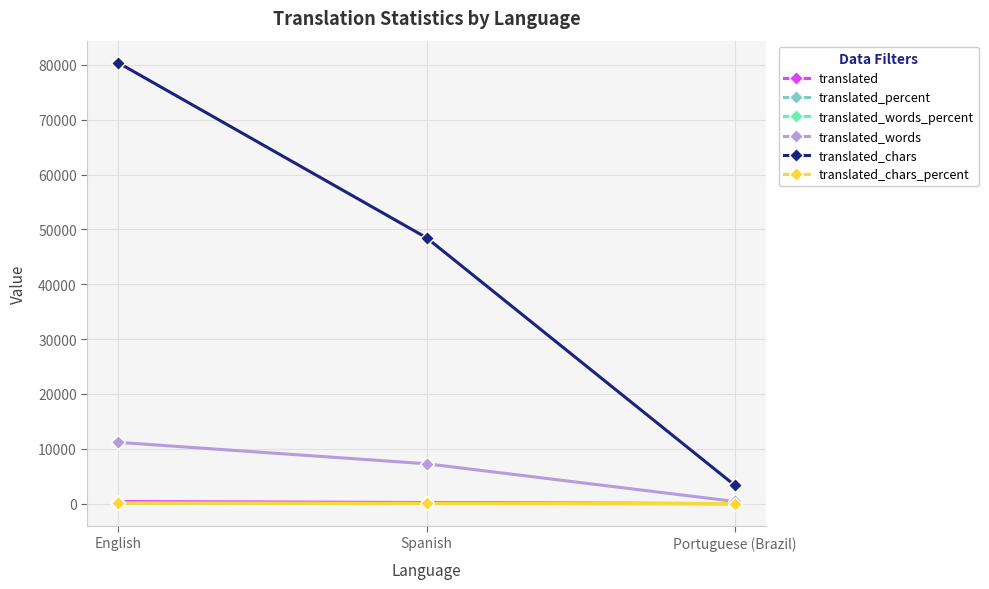

True or false: translated_chars has a value of 23926.6 at English.

False